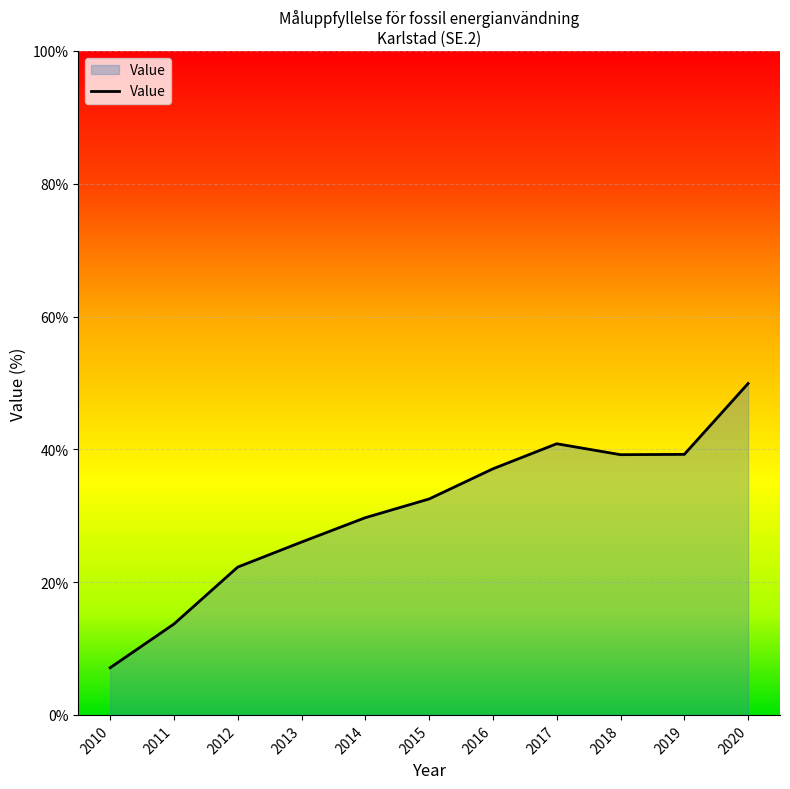

What is the change in value from 2010 to 2014?

+22.6